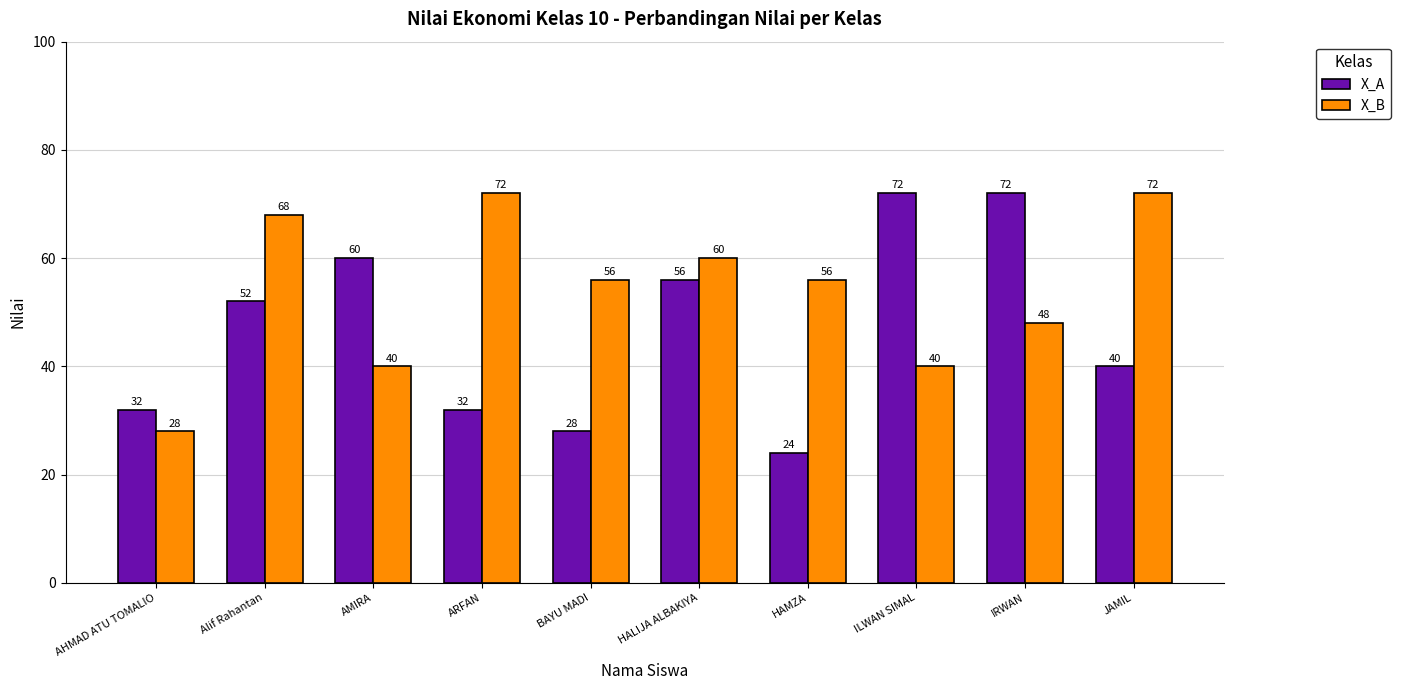

What are all the series names shown in the legend?

X_A, X_B